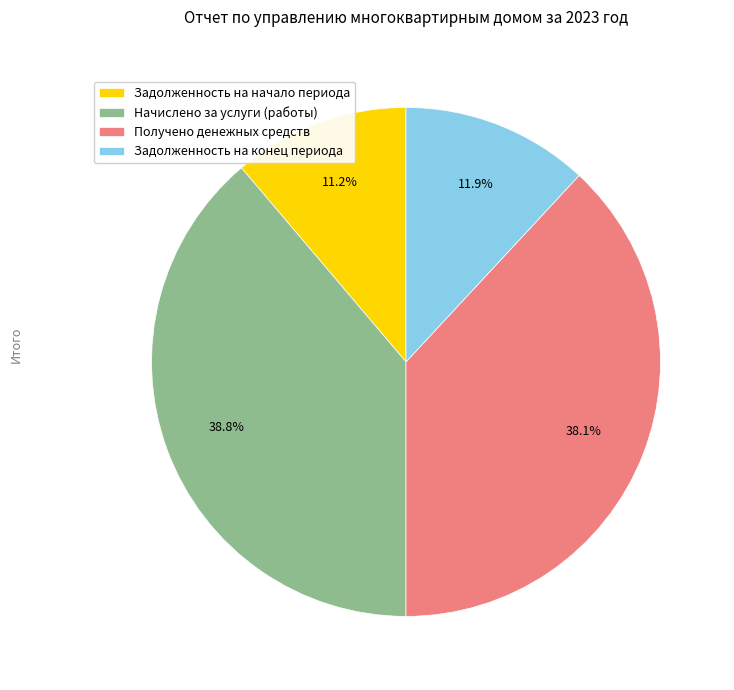

Between Начислено за услуги (работы) and Задолженность на конец периода, which is larger?

Начислено за услуги (работы)